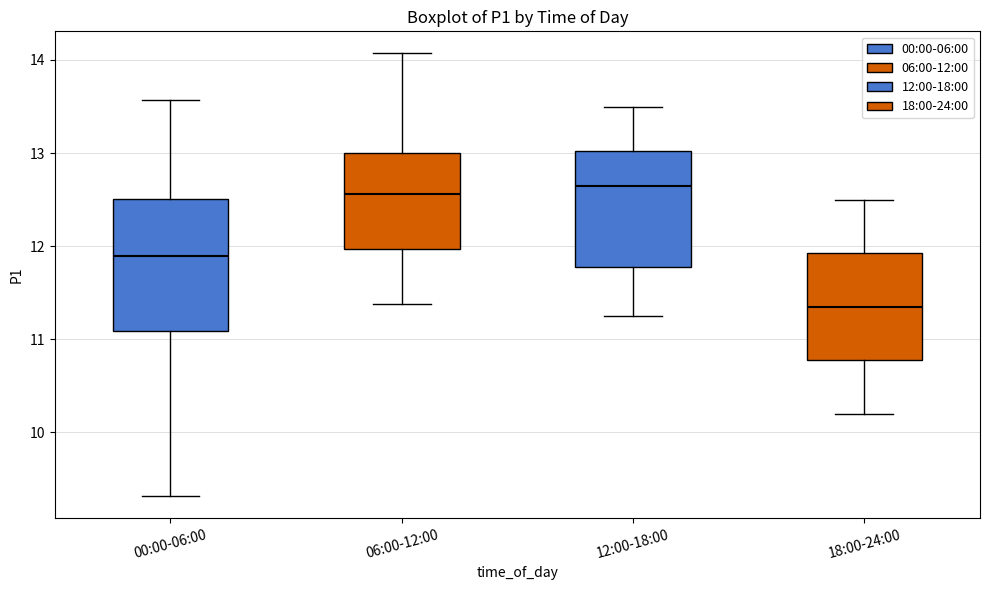

Reading left to right, read every box against the y-axis: the position of its median line, the range the box covers, and the ends of its whiskers. The values are not printed on the chart, so give them approximately, as read against the axis.

00:00-06:00: median 11.9, box 11.1 to 12.5, whiskers 9.3 to 13.6
06:00-12:00: median 12.6, box 12.0 to 13.0, whiskers 11.4 to 14.1
12:00-18:00: median 12.7, box 11.8 to 13.0, whiskers 11.3 to 13.5
18:00-24:00: median 11.4, box 10.8 to 11.9, whiskers 10.2 to 12.5